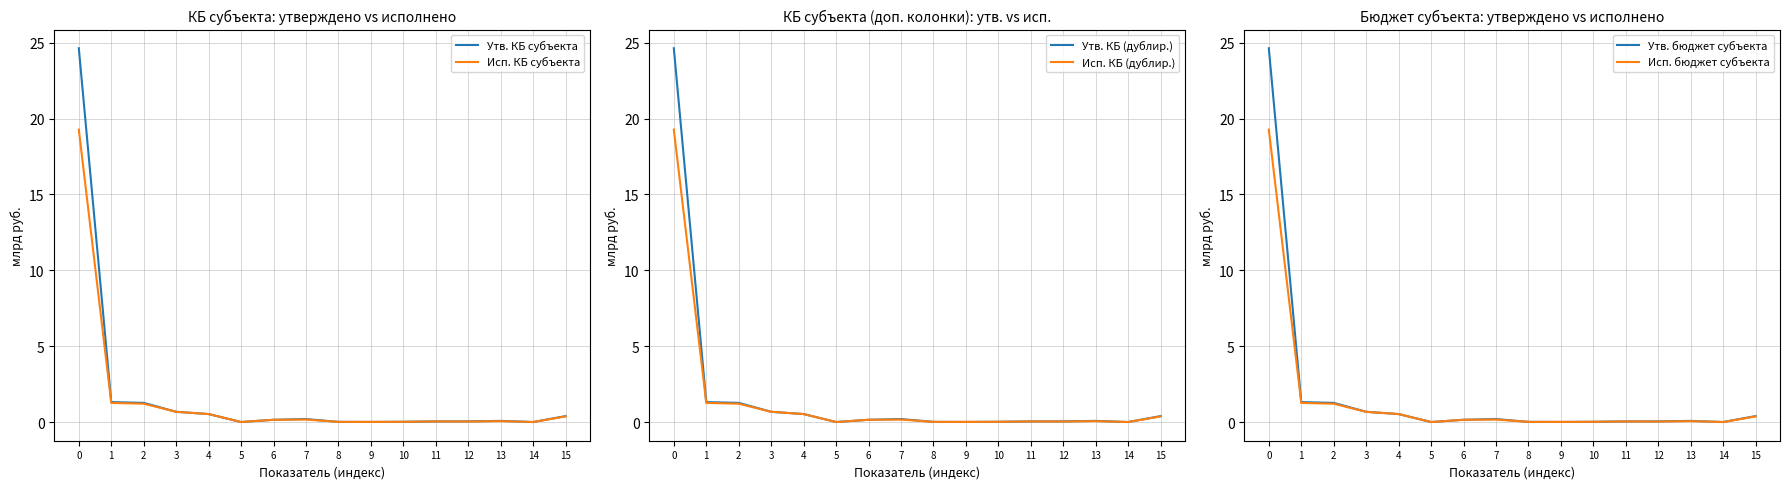

What is the maximum value shown in the chart?

24.6